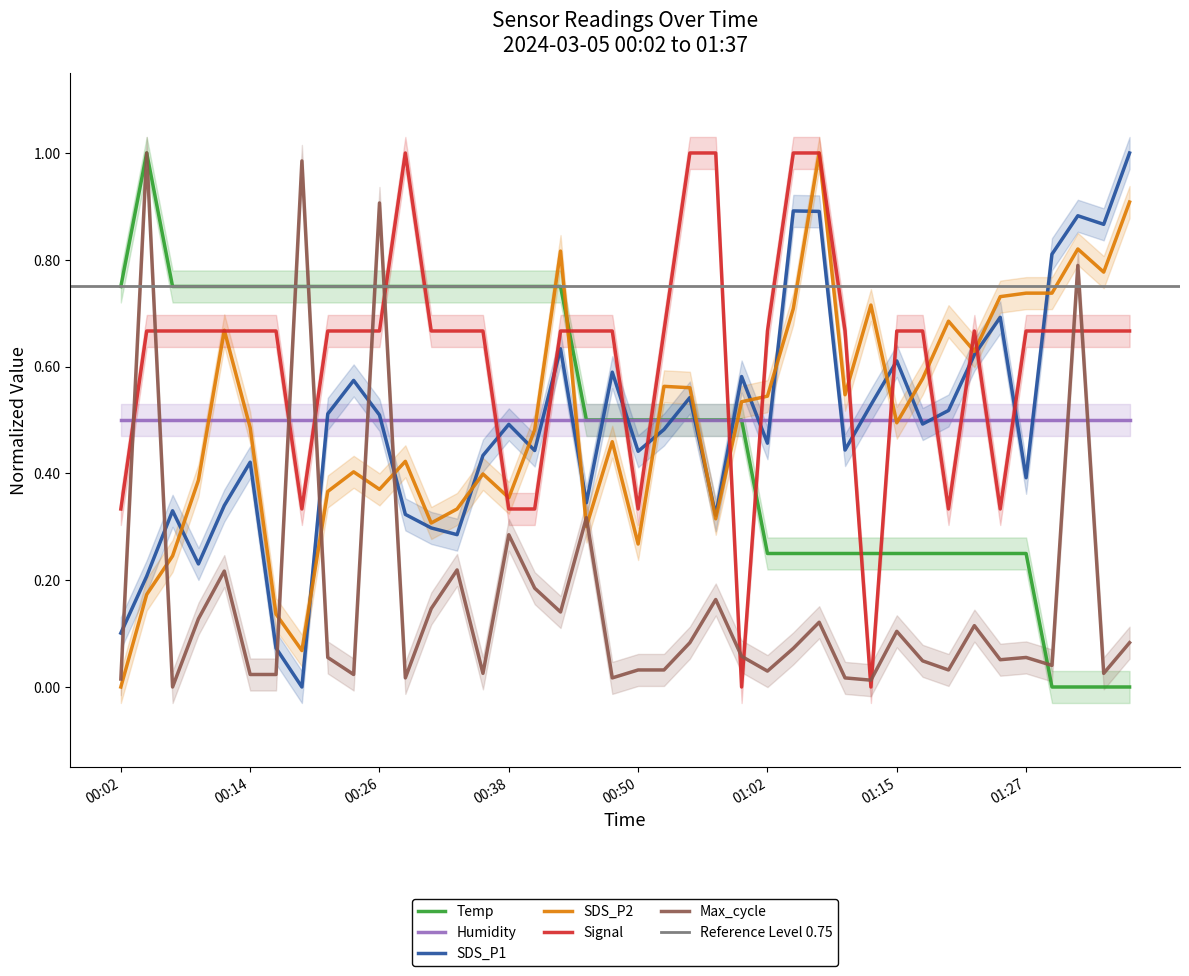

In SDS_P1, how many points are higher than both neighbors (excluding endpoints)?

12